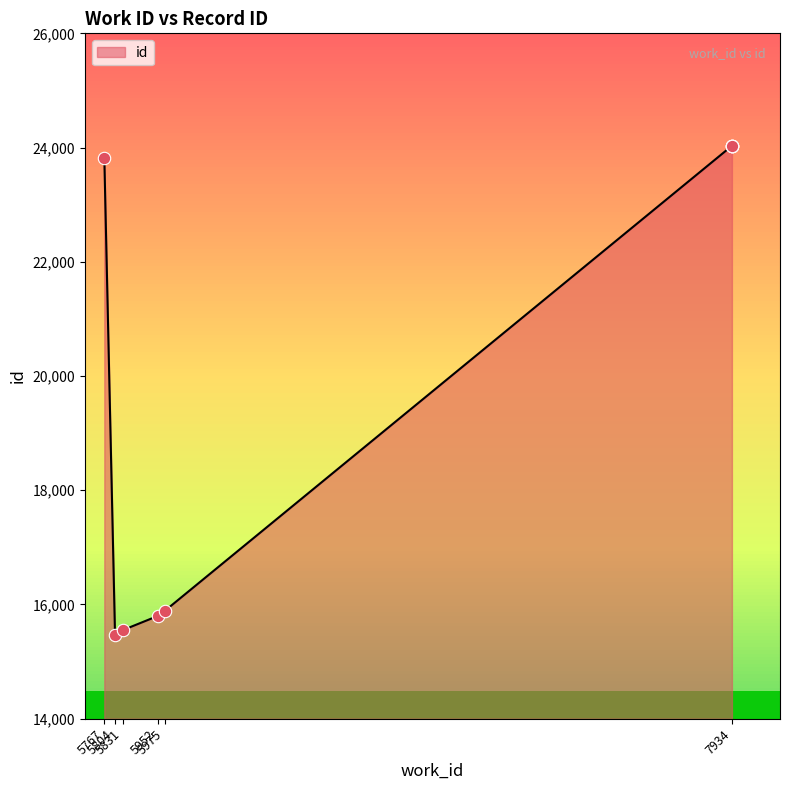

Which has a higher value, 5975 or 5767?

5767